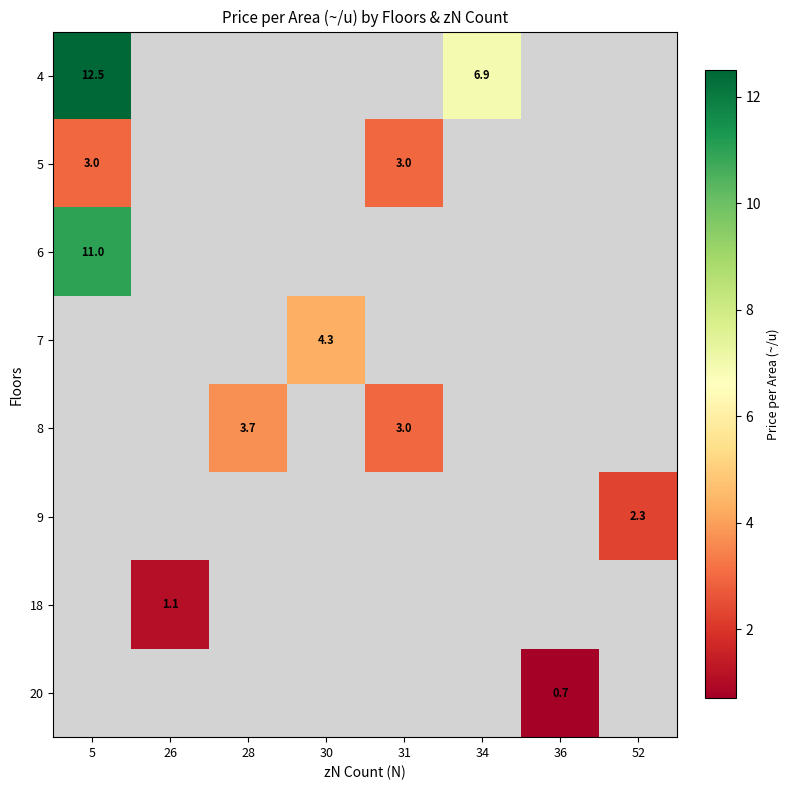

How many series are shown in this chart?

8